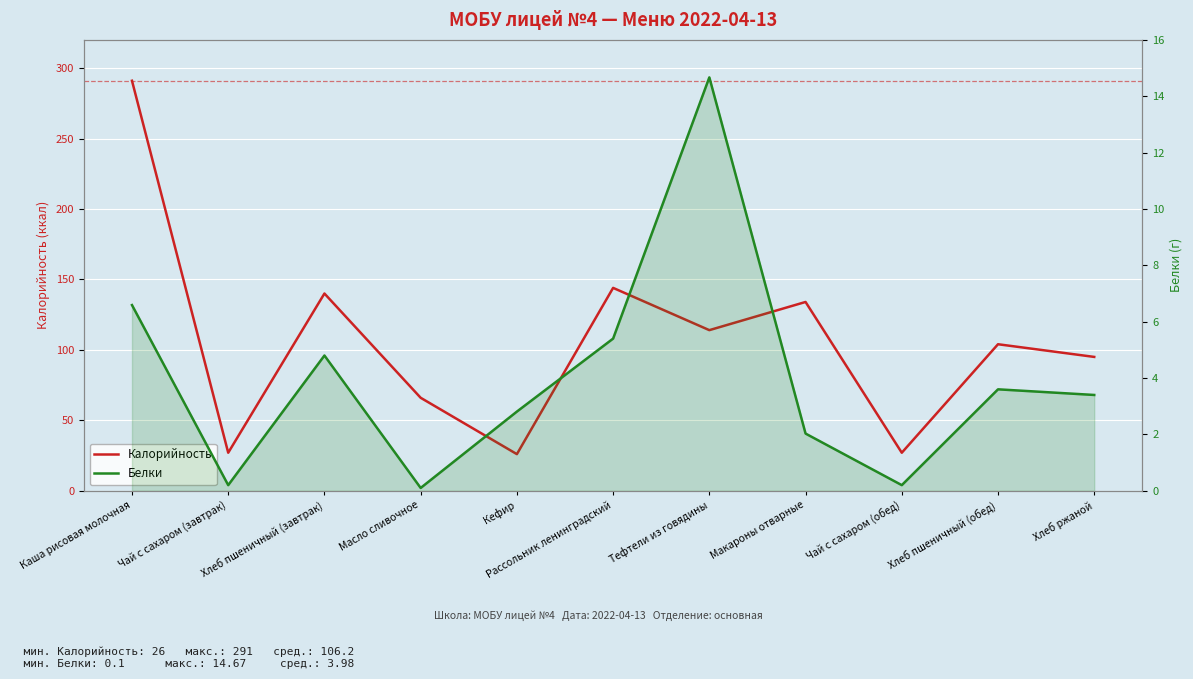

At how many categories does at least one series exceed 146?

1